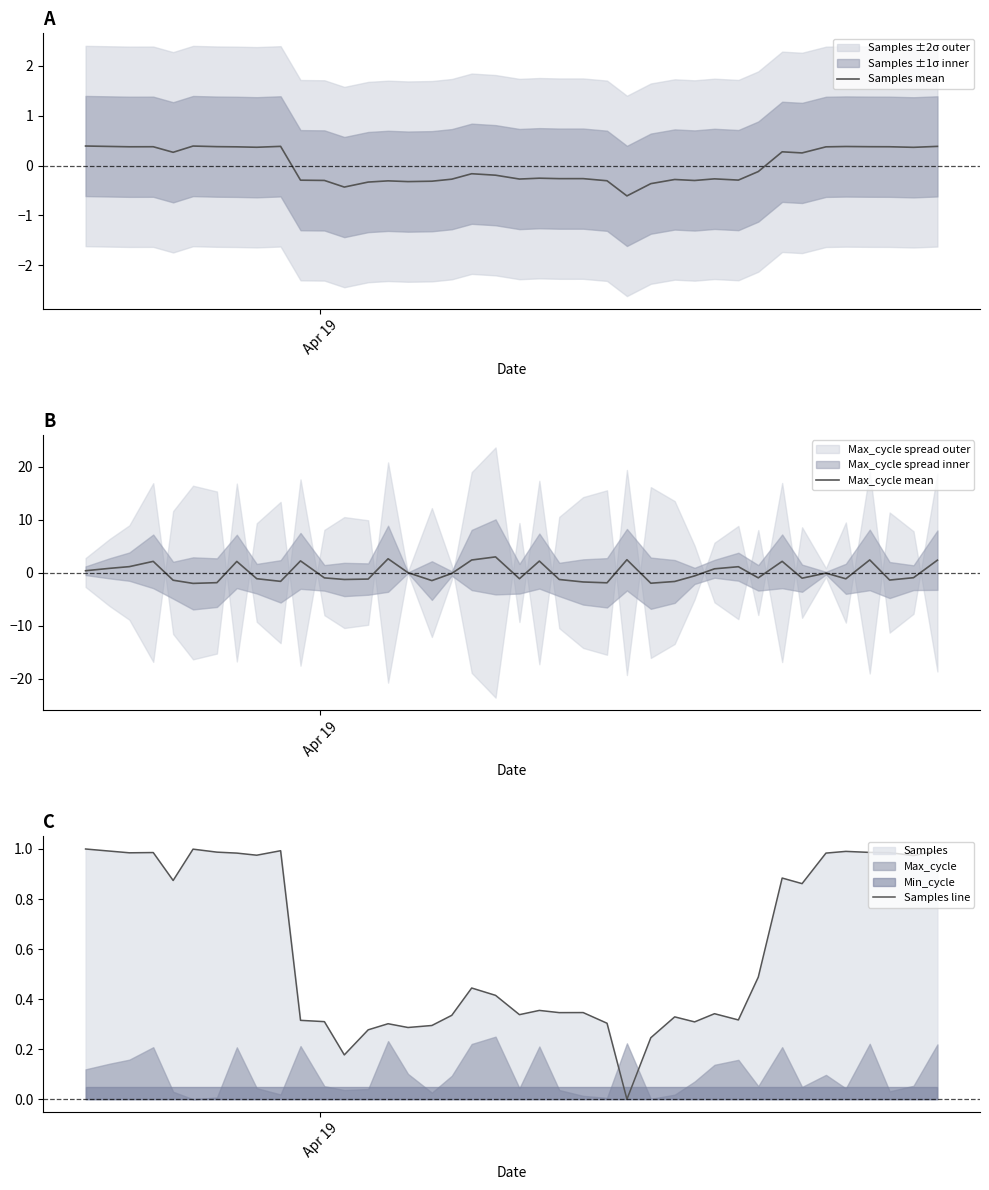

True or false: Max_cycle mean and Samples mean intersect in this chart.

True